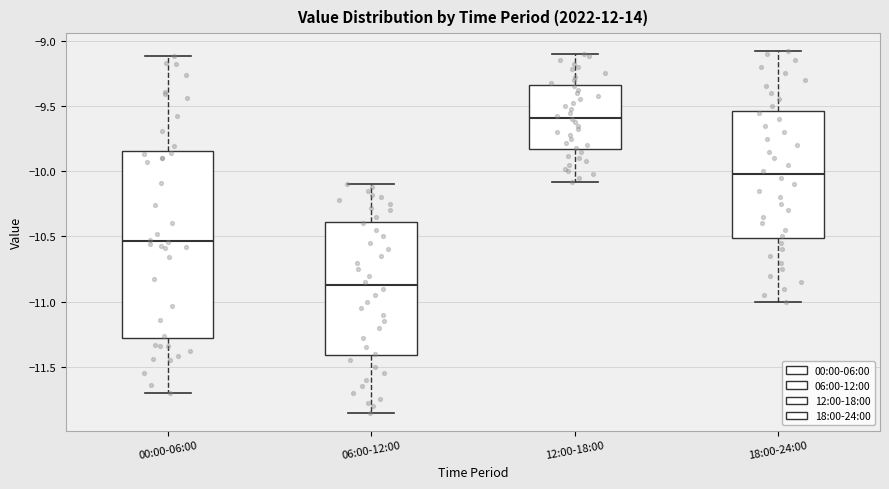

Reading left to right, read every box against the y-axis: the position of its median line, the range the box covers, and the ends of its whiskers. The values are not printed on the chart, so give them approximately, as read against the axis.

00:00-06:00: median -10.55, box -11.30 to -9.85, whiskers -11.70 to -9.10
06:00-12:00: median -10.85, box -11.40 to -10.40, whiskers -11.85 to -10.10
12:00-18:00: median -9.60, box -9.85 to -9.35, whiskers -10.10 to -9.10
18:00-24:00: median -10.00, box -10.50 to -9.55, whiskers -11.00 to -9.10